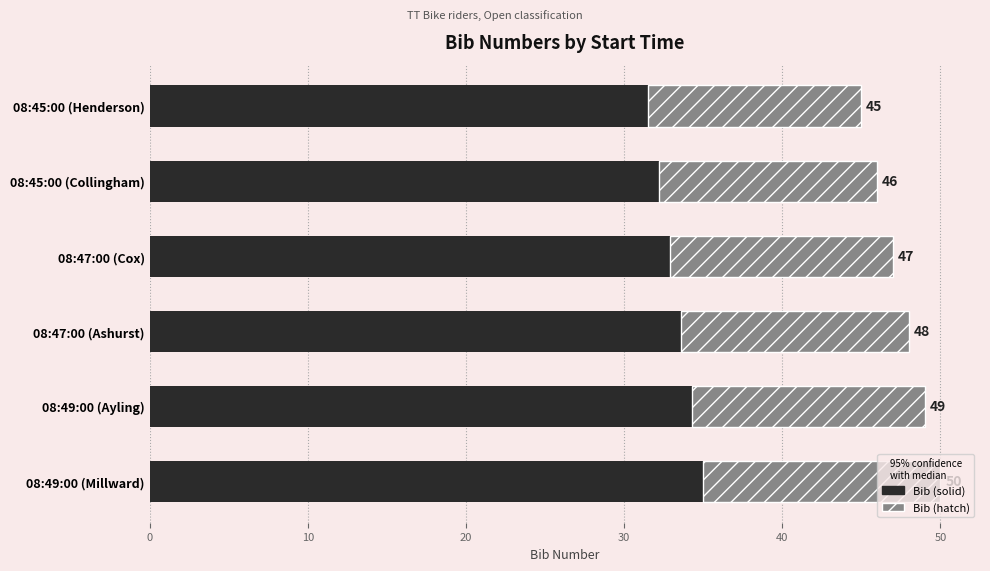

Are the bars horizontal?

Yes